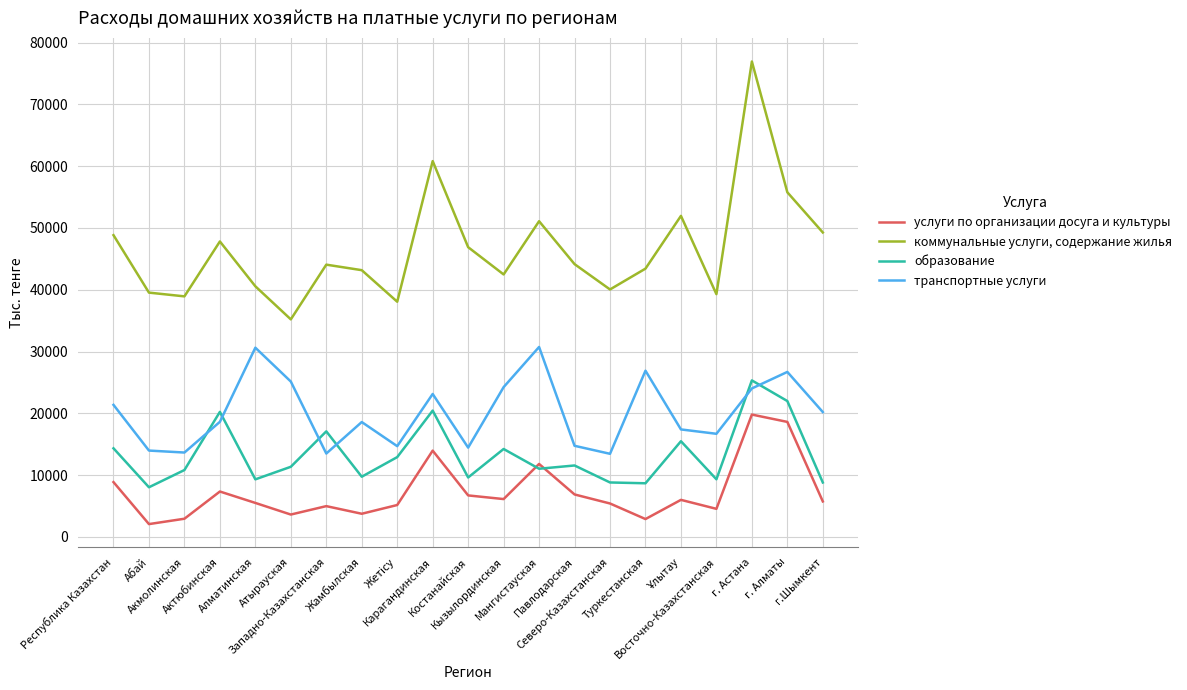

Which series changed the most between Павлодарская and Туркестанская?

транспортные услуги